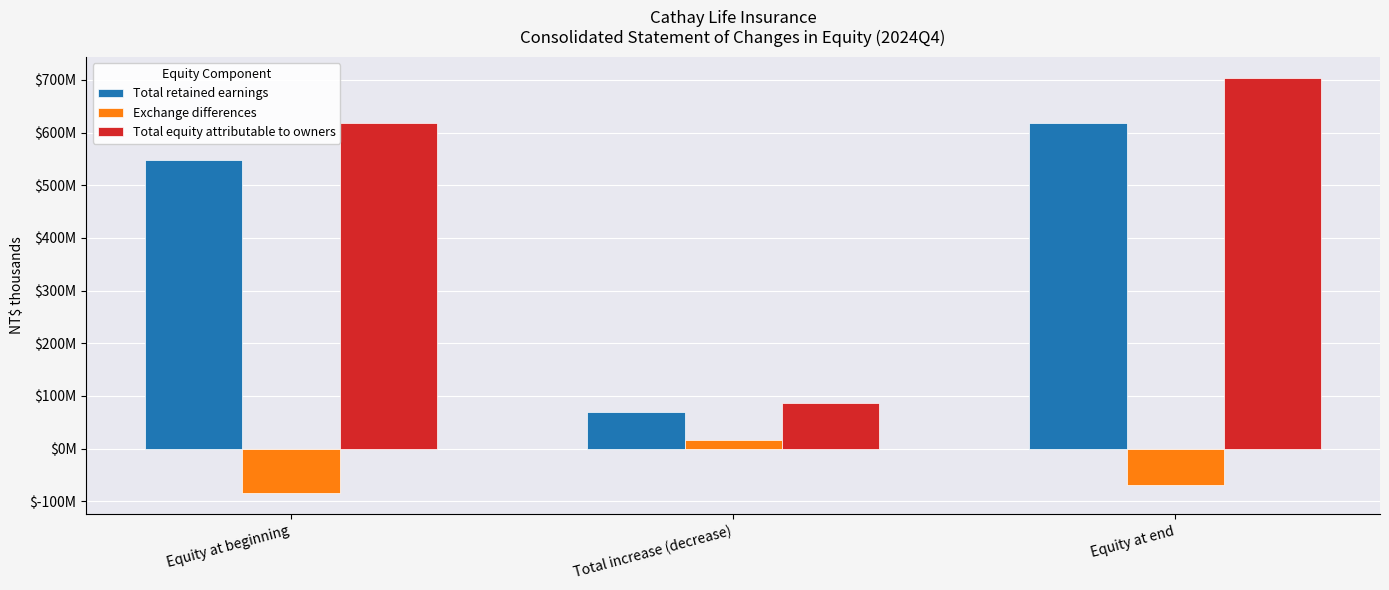

Are the bars horizontal?

No